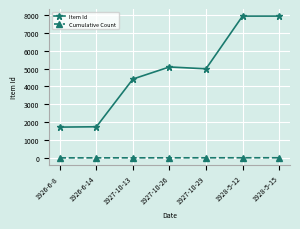

What is the total value across all series at 1928-5-15?

7952